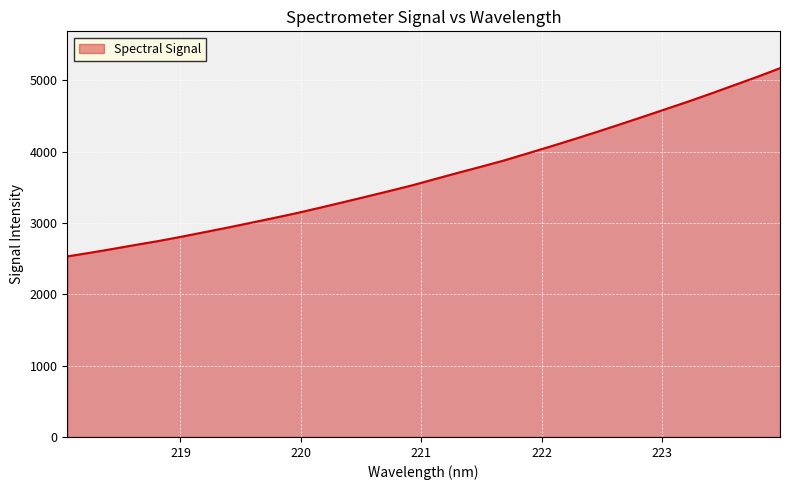

What is the greatest value displayed?

5170.6